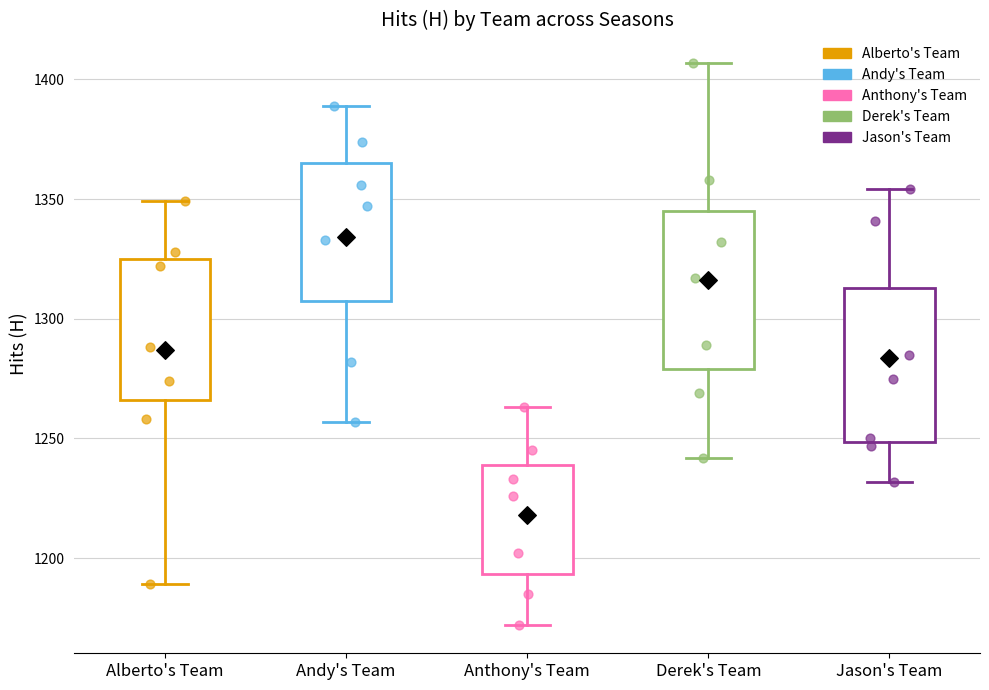

Reading left to right, transcribe this box plot: for each box, give where its median line is, the range the box spans, and where its two whiskers end, as read against the y-axis. The values are not printed on the chart, so give them approximately, as read against the axis.

Alberto's Team: median 1290, box 1265 to 1325, whiskers 1190 to 1350
Andy's Team: median 1345, box 1310 to 1365, whiskers 1255 to 1390
Anthony's Team: median 1225, box 1195 to 1240, whiskers 1170 to 1265
Derek's Team: median 1315, box 1280 to 1345, whiskers 1240 to 1405
Jason's Team: median 1275, box 1250 to 1315, whiskers 1230 to 1355